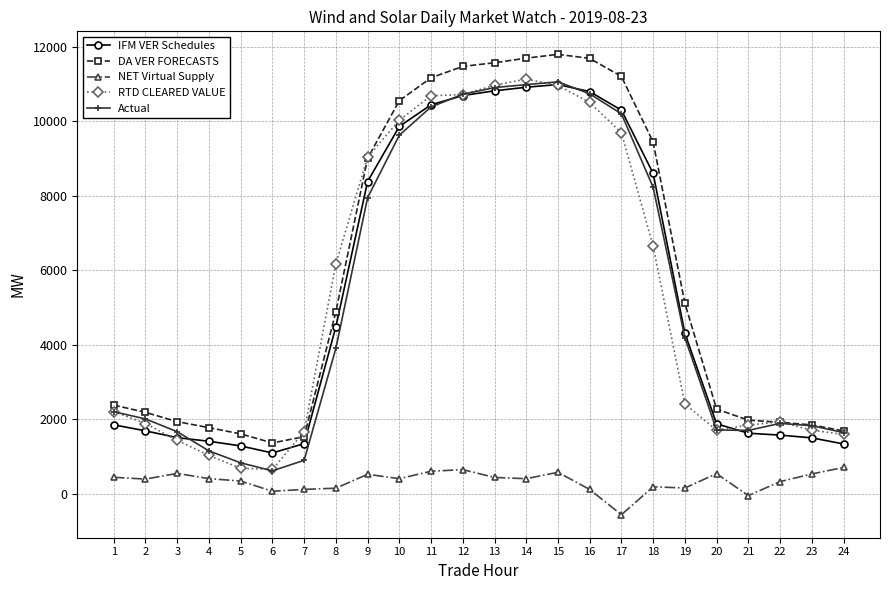

At which category does NET Virtual Supply reach its first local peak?

3